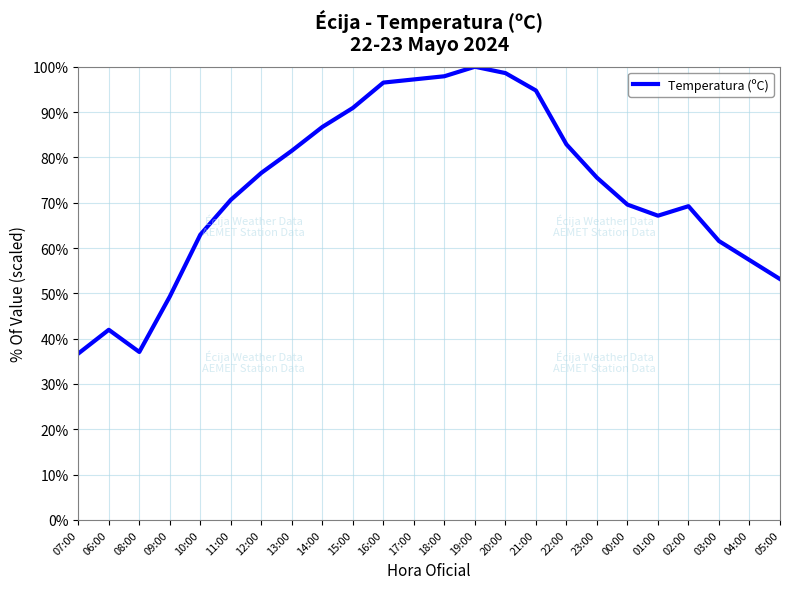

What is the smallest value displayed?

36.7